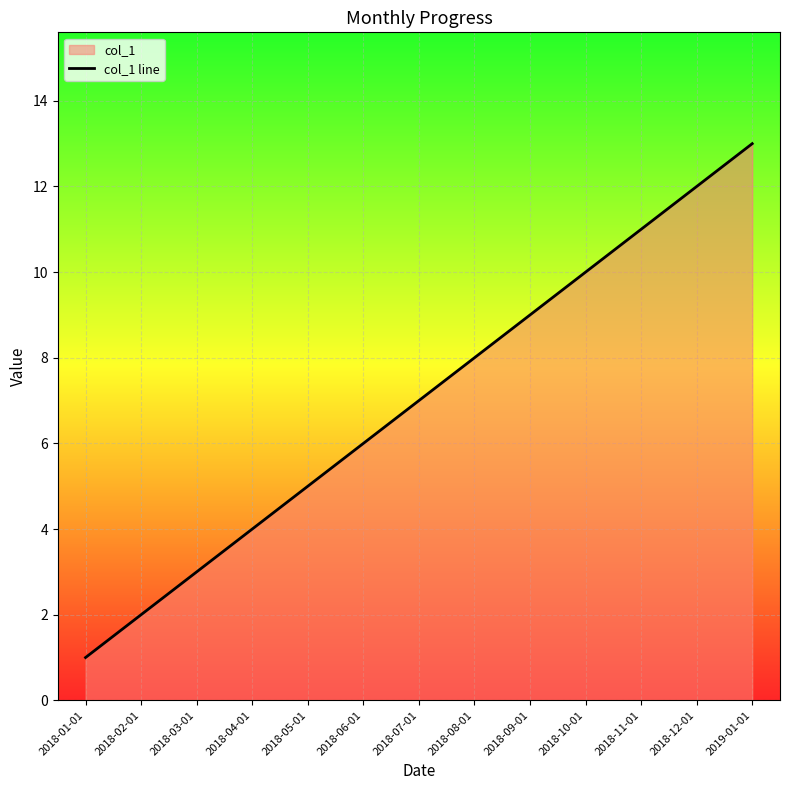

What position from the right is 2018-01-01?

13